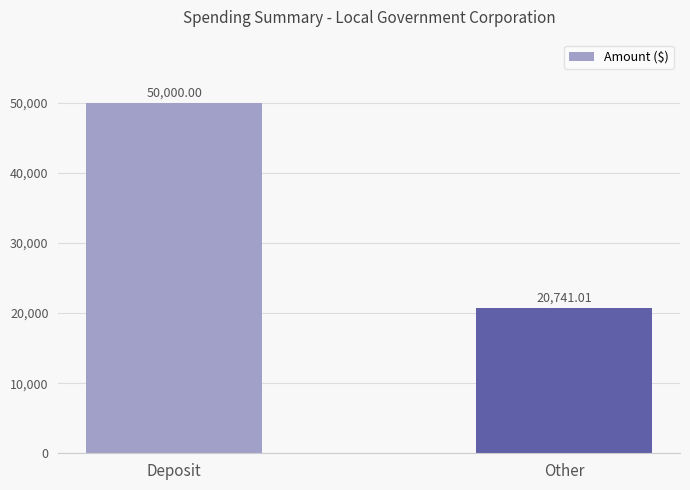

The value at Deposit is 15358.8. True or false?

False